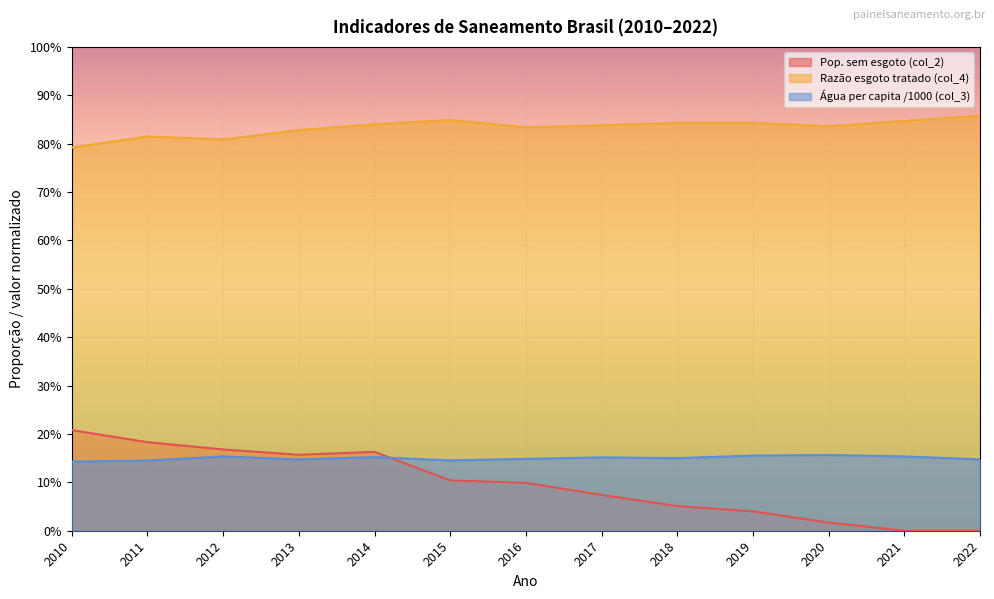

Does the chart display data point markers on the line(s)?

No